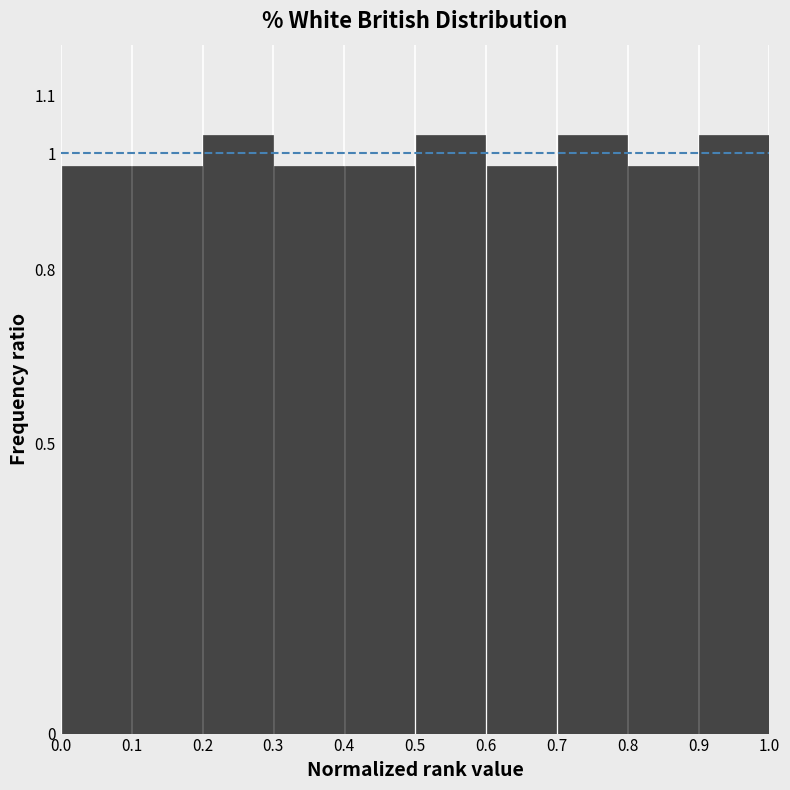

Reading left to right, transcribe this chart: for each bar, give the range it covers on the x-axis and its height. The values are not printed on the chart, so give them approximately, as read against the axis.

0.0 to 0.1: 0.98
0.1 to 0.2: 0.98
0.2 to 0.3: 1.03
0.3 to 0.4: 0.98
0.4 to 0.5: 0.98
0.5 to 0.6: 1.03
0.6 to 0.7: 0.98
0.7 to 0.8: 1.03
0.8 to 0.9: 0.98
0.9 to 1.0: 1.03